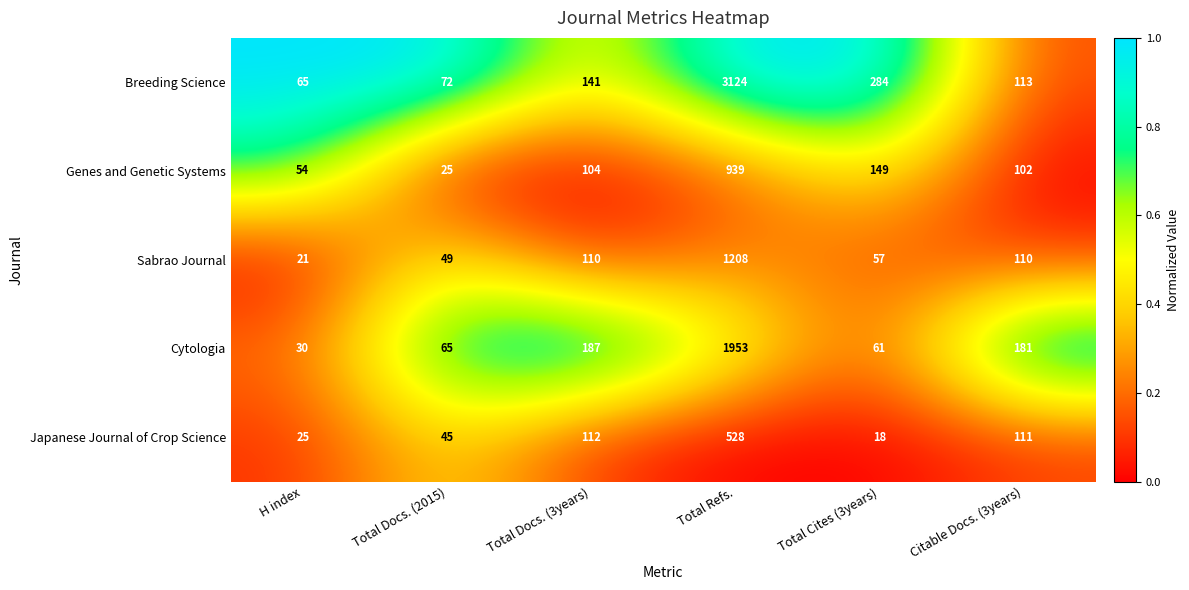

Count the number of data series in this chart.

5